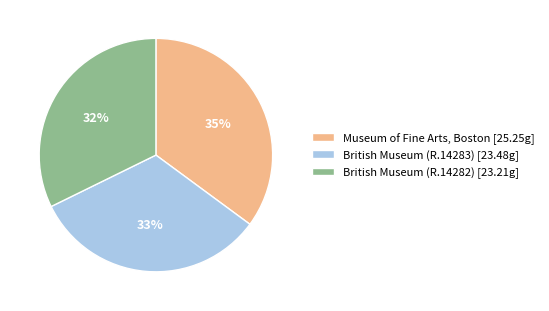

Is there a majority slice in this chart?

No